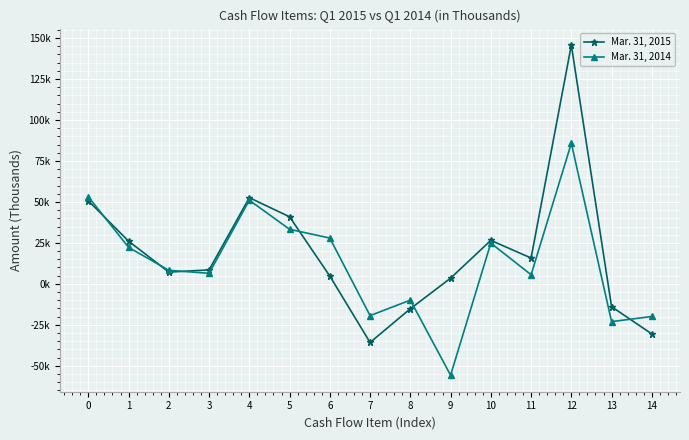

What is the total value across all series at 4?

103619